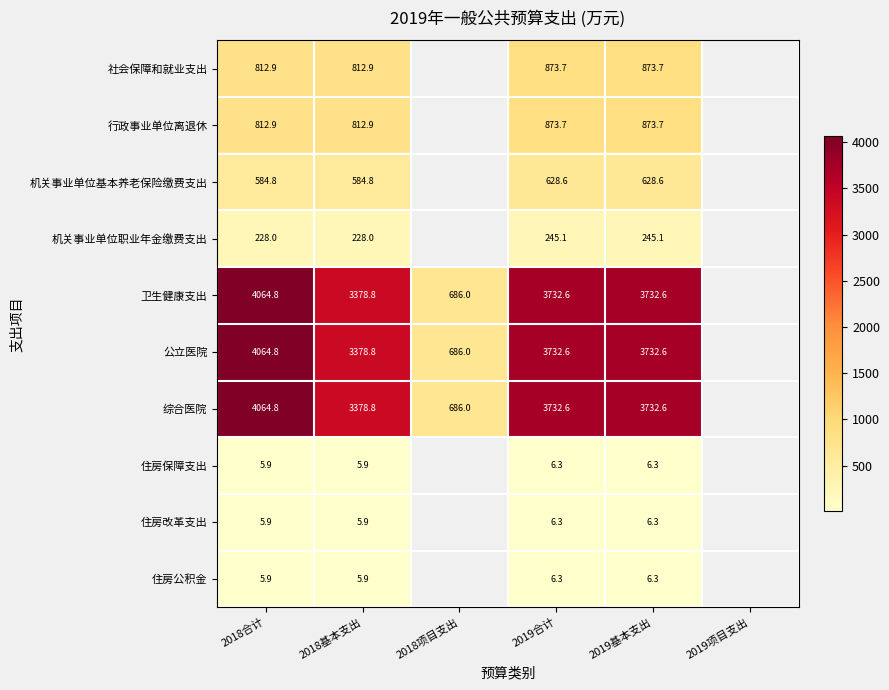

Is the value of 行政事业单位离退休 at 2018基本支出 greater than the value of 住房保障支出 at 2019合计?

Yes